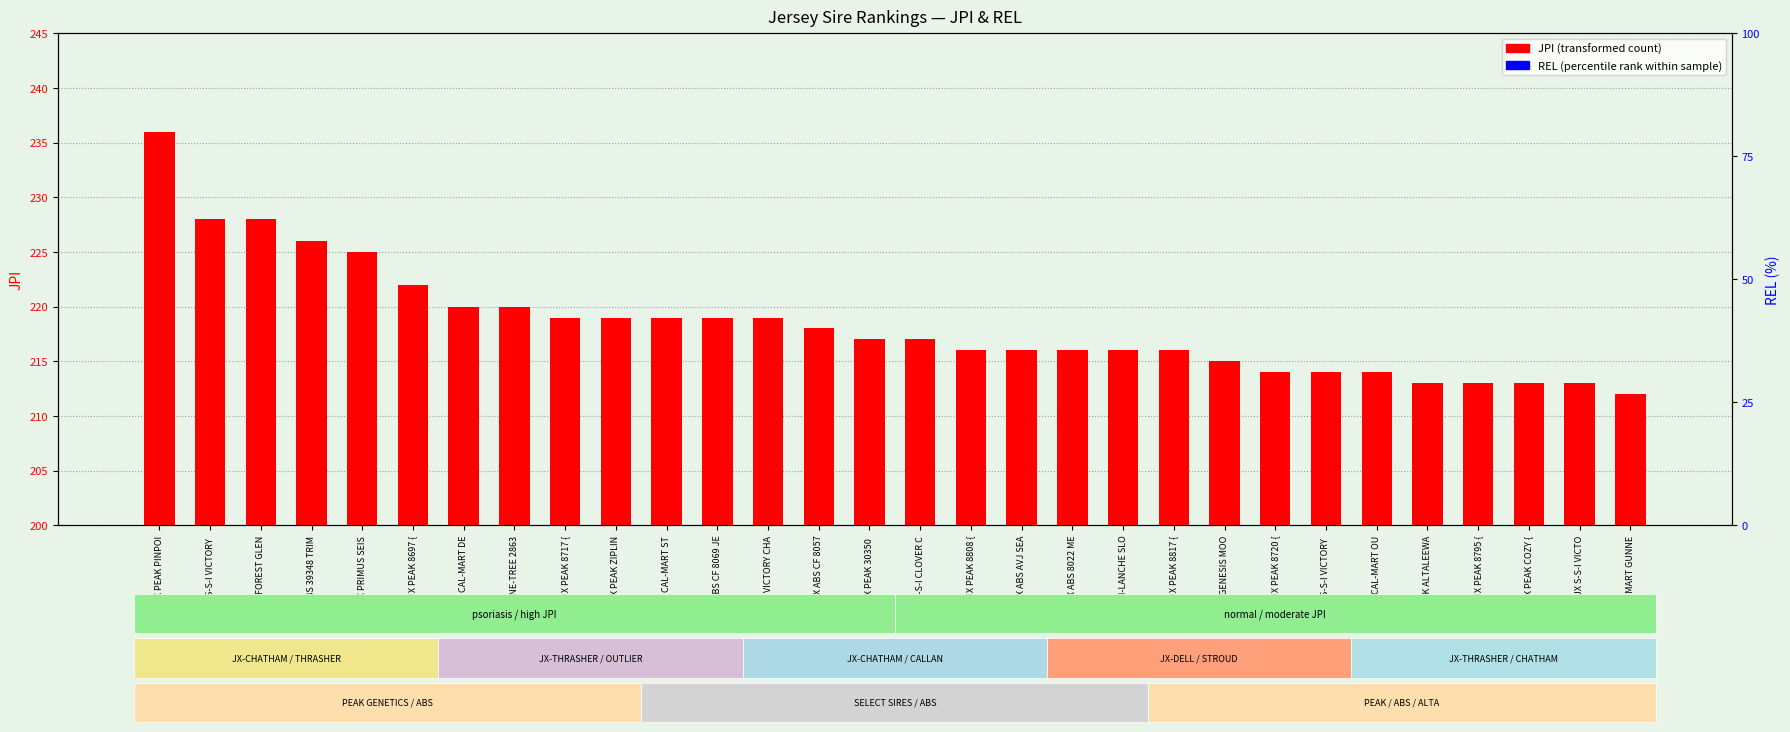

How many series are shown in this chart?

2